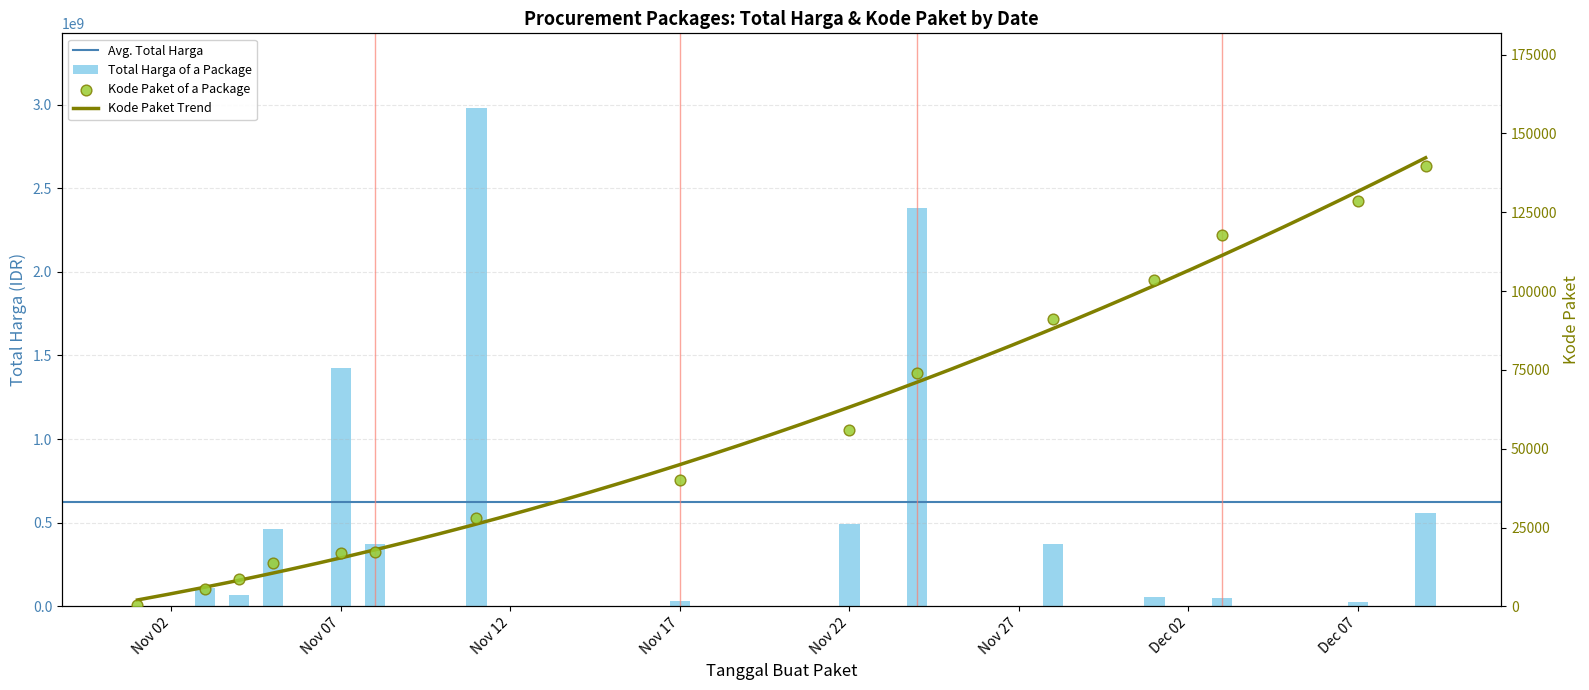

Which series contains the lowest Y value?

Kode Paket